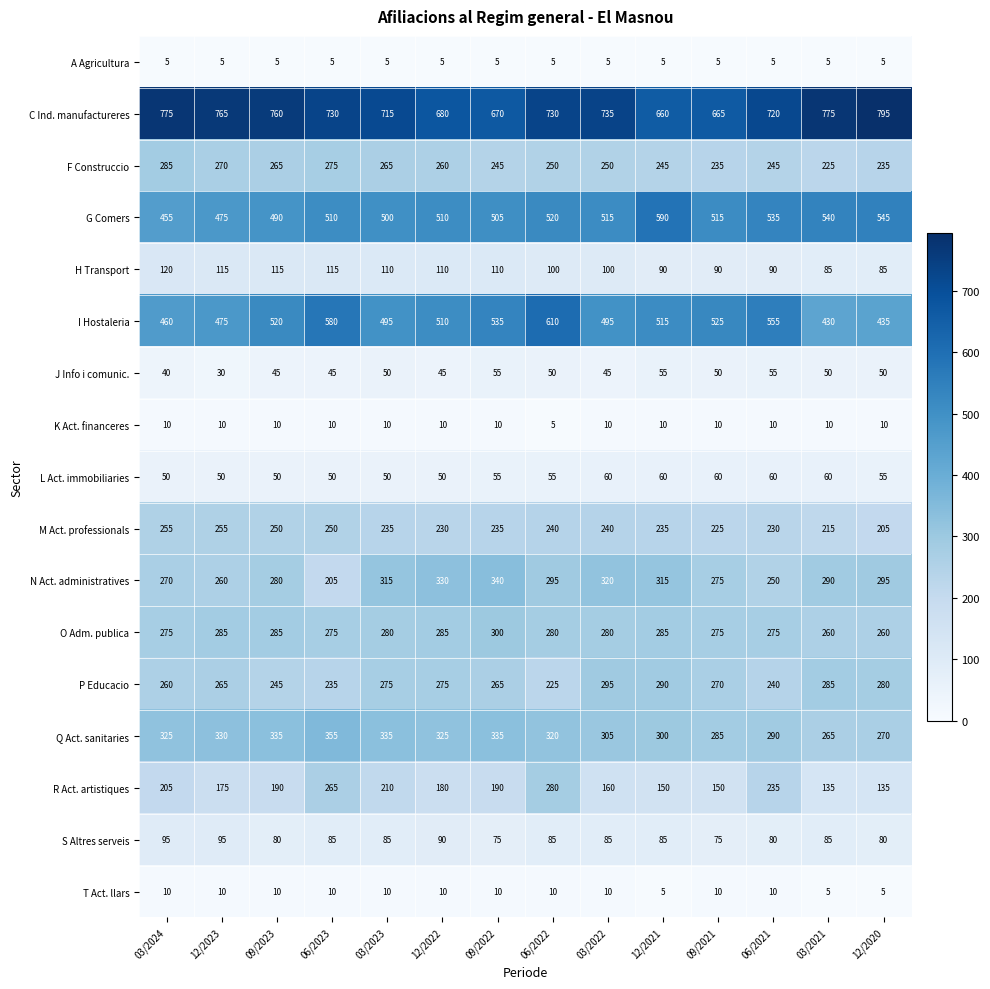

The value of R Act. artistiques at 12/2020 is 220. True or false?

False